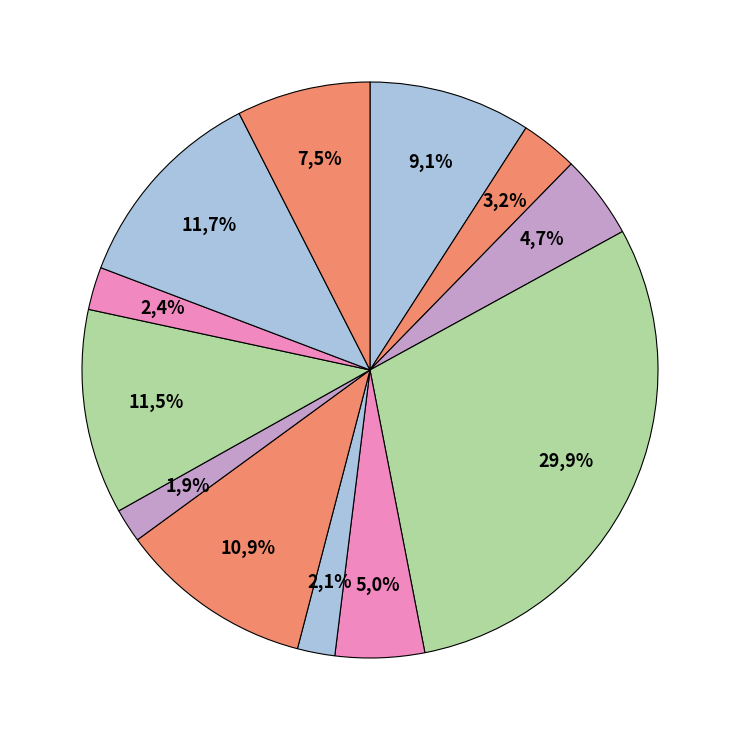

How many slices are in this pie chart?

12